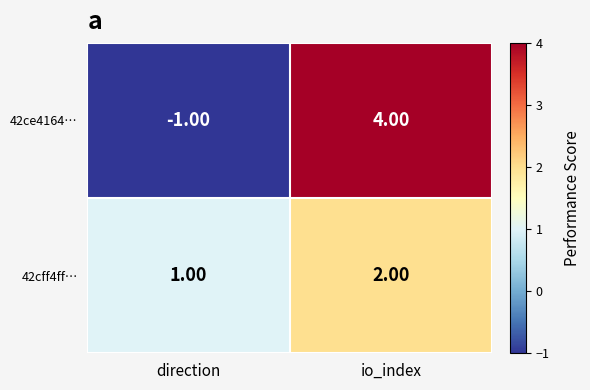

Is the value of 42cff4ff… at direction greater than the value of 42ce4164… at io_index?

No